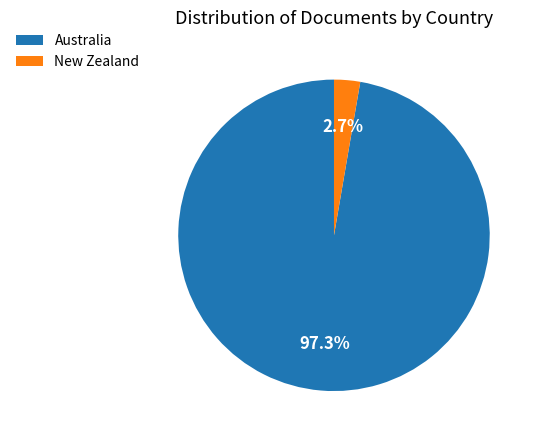

Rank the categories by value from highest to lowest.

Australia, New Zealand